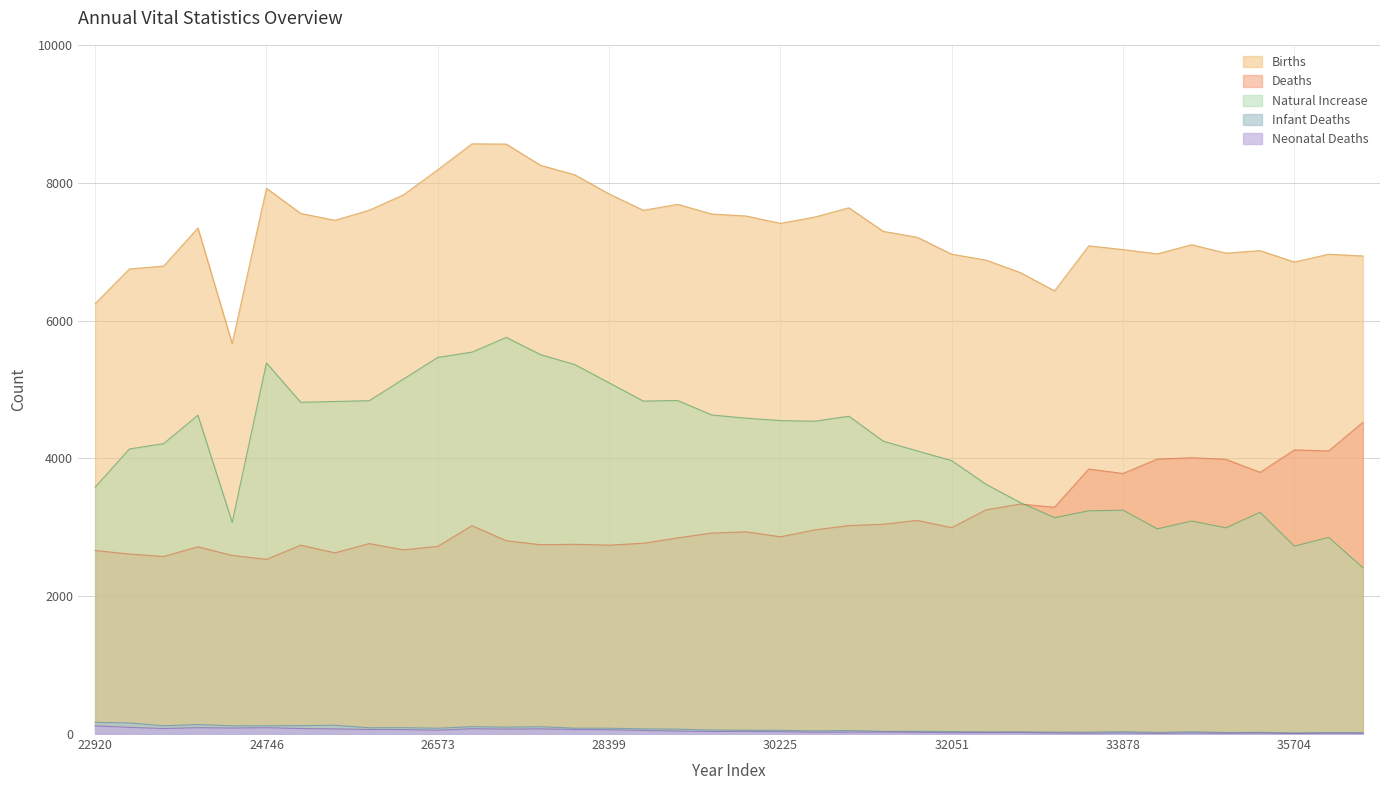

At which category is the sum across all series the highest?

26938